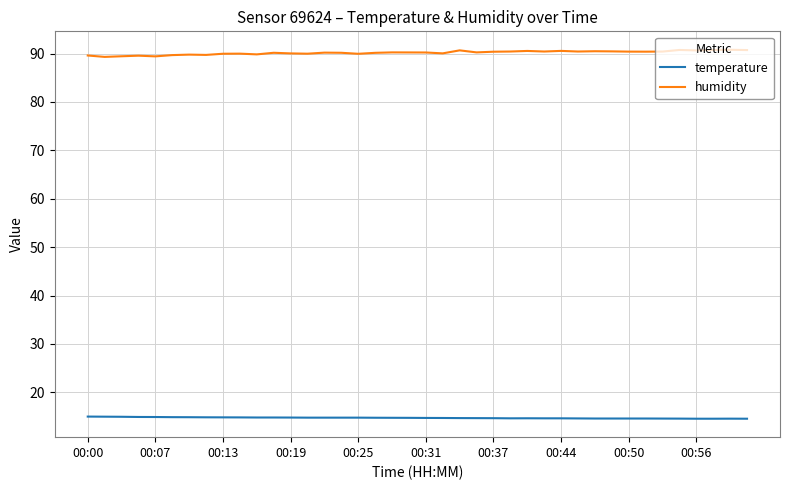

What is the difference between the maximum and minimum values in the humidity series?

1.5